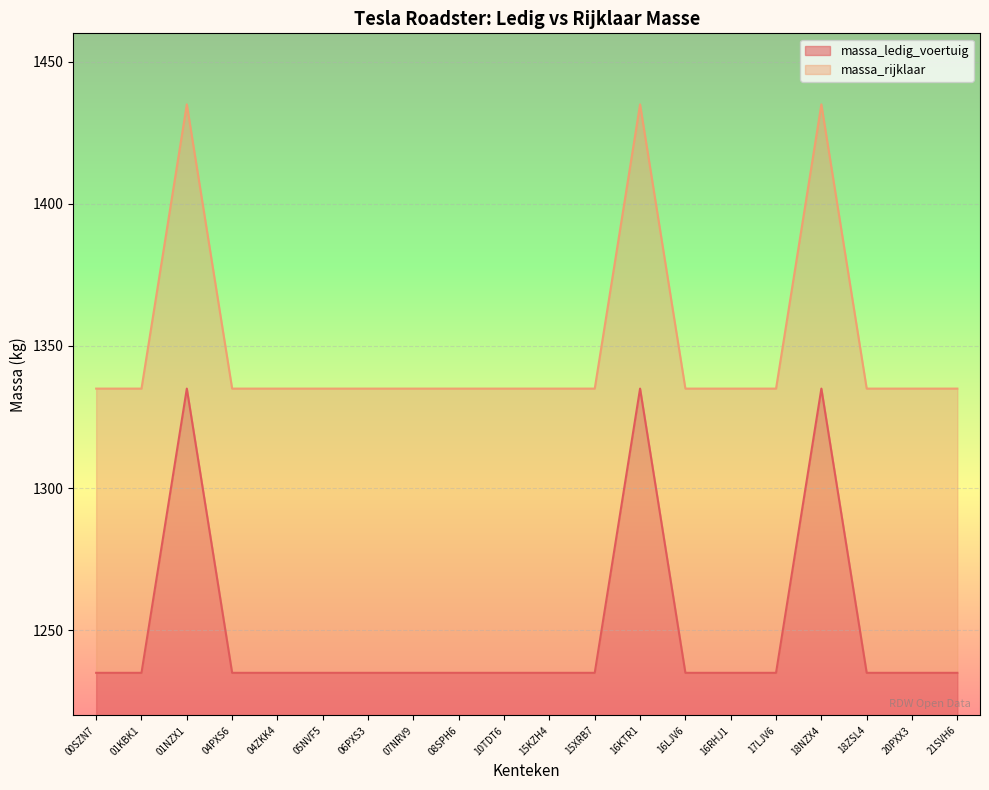

True or false: massa_ledig_voertuig and massa_rijklaar intersect in this chart.

False